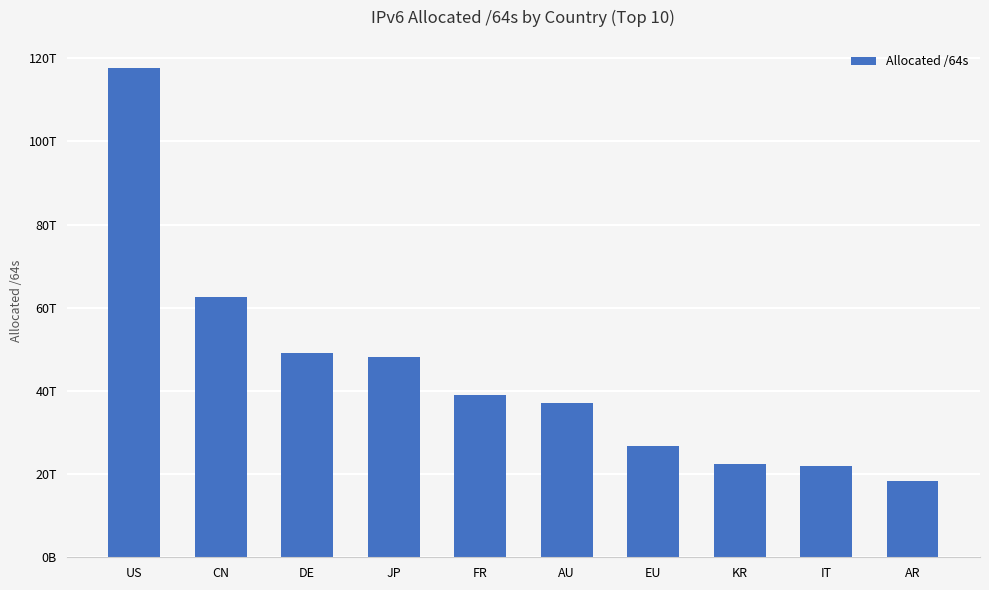

The value at IT is 21917218701312. True or false?

True